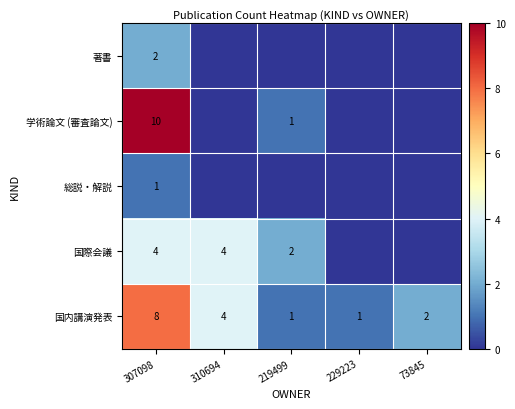

Is it true that 国内講演発表 equals 7 at 310694?

False